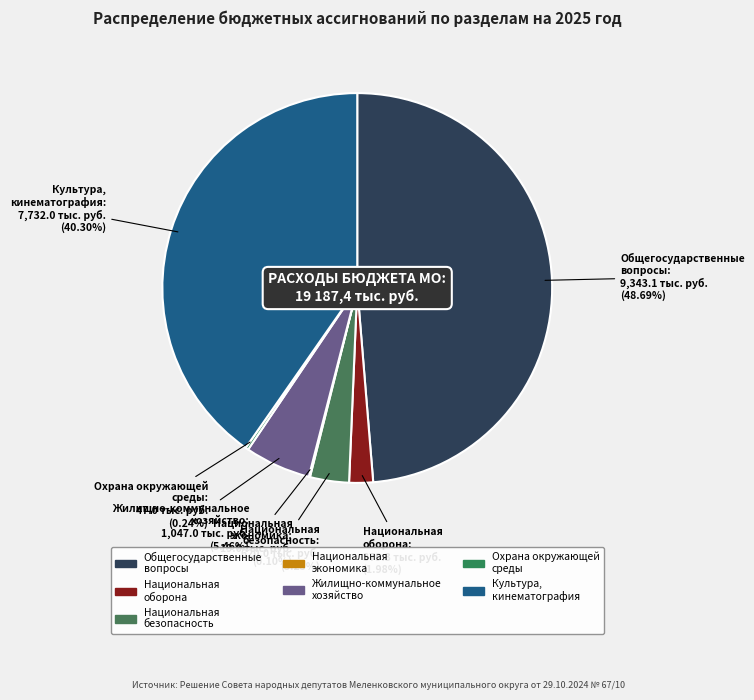

Rank the categories by value from highest to lowest.

ОБЩЕГОСУДАРСТВЕННЫЕ ВОПРОСЫ, КУЛЬТУРА, КИНЕМАТОГРАФИЯ, ЖИЛИЩНО-КОММУНАЛЬНОЕ ХОЗЯЙСТВО, НАЦИОНАЛЬНАЯ БЕЗОПАСНОСТЬ И ПРАВООХРАНИТЕЛЬНАЯ ДЕЯТЕЛЬНОСТЬ, НАЦИОНАЛЬНАЯ ОБОРОНА, ОХРАНА ОКРУЖАЮЩЕЙ СРЕДЫ, НАЦИОНАЛЬНАЯ ЭКОНОМИКА